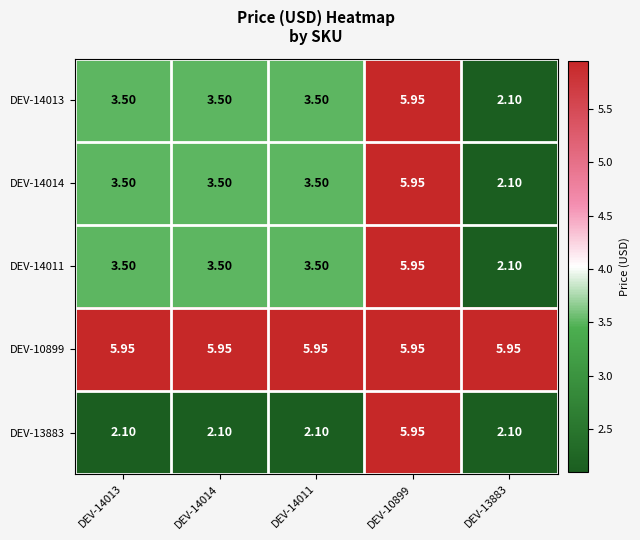

Is the value of DEV-10899 at DEV-14013 greater than the value of DEV-14011 at DEV-14011?

Yes